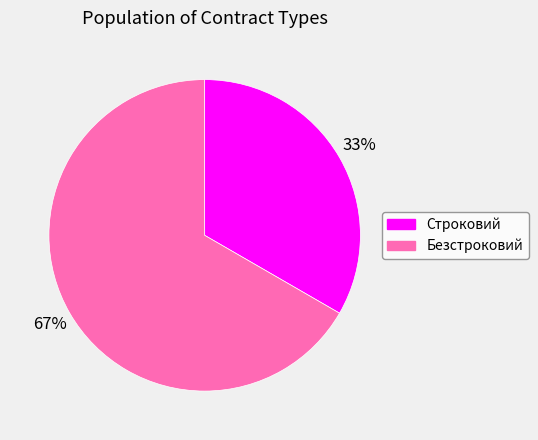

How many slices are in this pie chart?

2